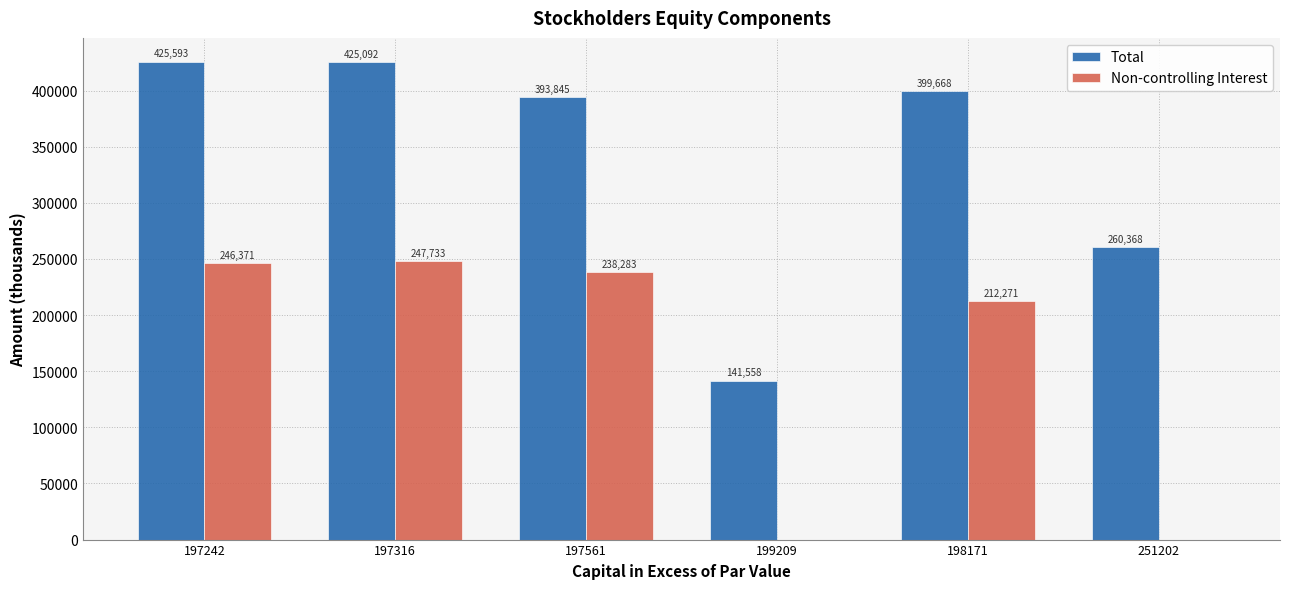

Where does the Total series first go above 399668?

197242